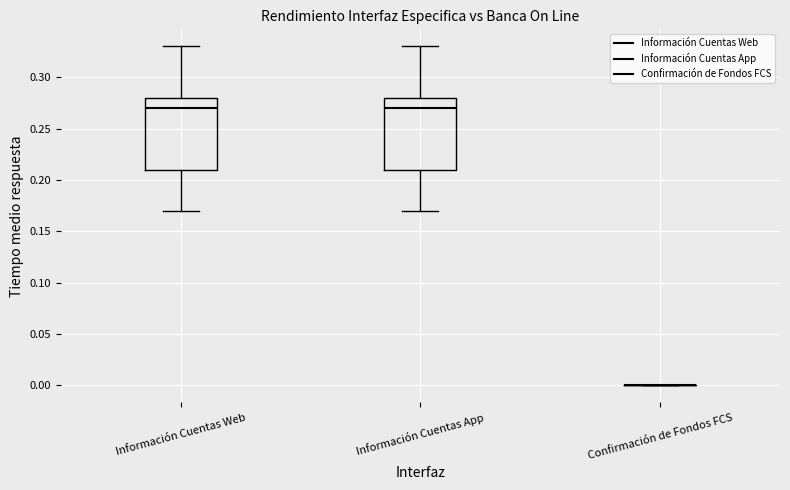

Reading left to right, read every box against the y-axis: the position of its median line, the range the box covers, and the ends of its whiskers. The values are not printed on the chart, so give them approximately, as read against the axis.

Información Cuentas Web: median 0.27, box 0.21 to 0.28, whiskers 0.17 to 0.33
Información Cuentas App: median 0.27, box 0.21 to 0.28, whiskers 0.17 to 0.33
Confirmación de Fondos FCS: box collapsed to a line at 0.00, whiskers 0.00 to 0.00